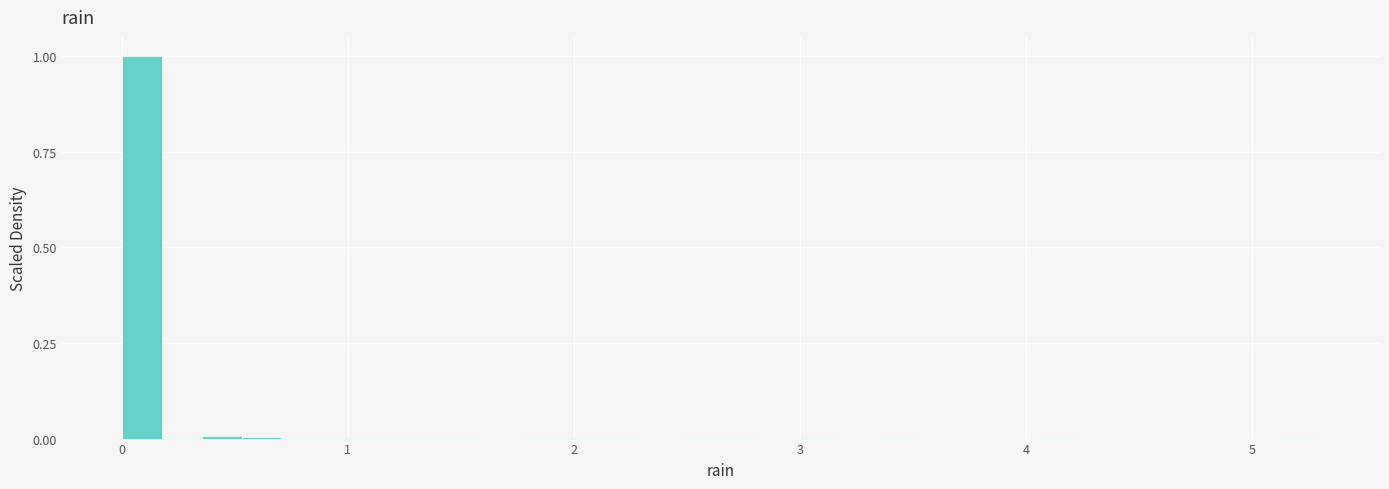

Around what value on the x-axis is the tallest bar? Give the approximate position of its centre, as read against the axis.

0.1